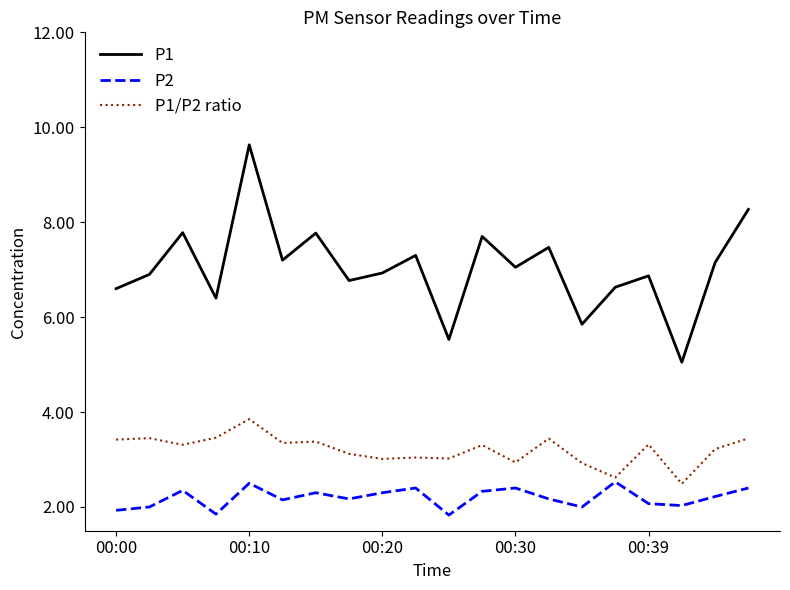

List the series in order of their peak value, highest first.

P1, P1/P2 ratio, P2